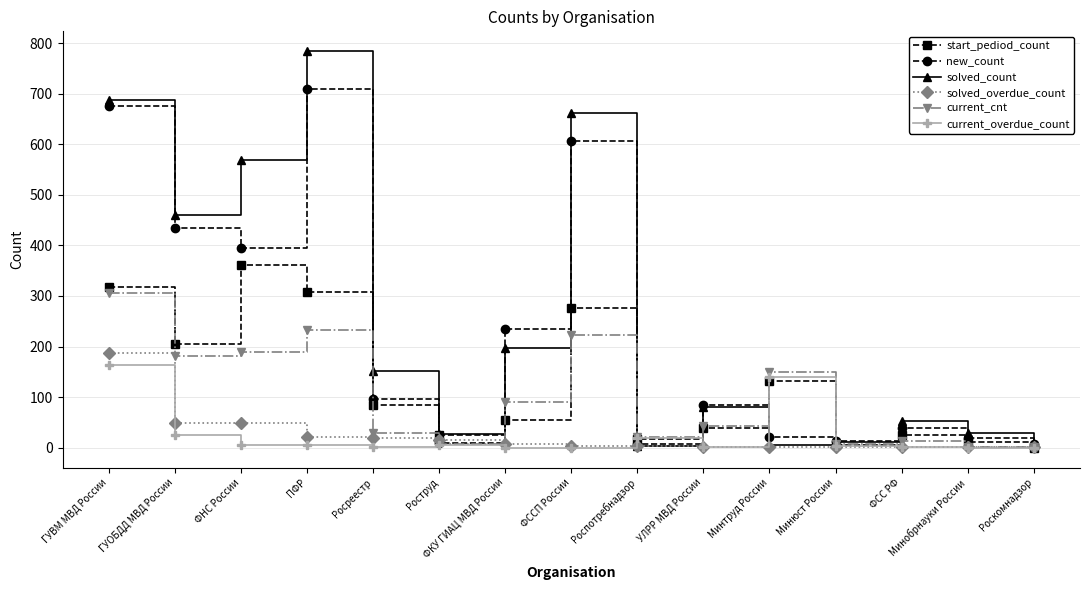

Which series has the largest total across all categories?

solved_count